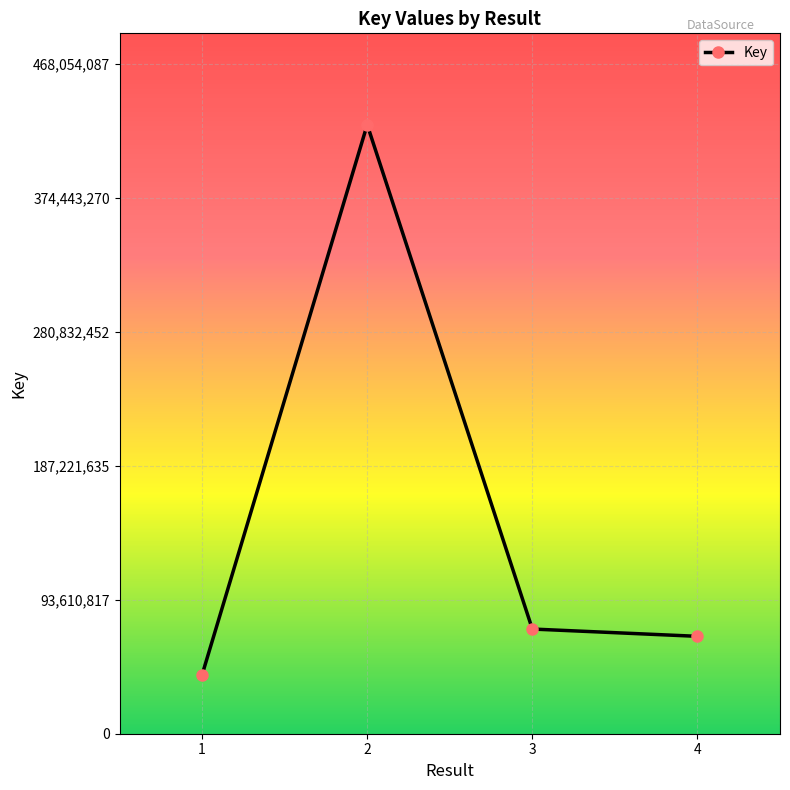

Which label corresponds to the largest value in the chart?

2